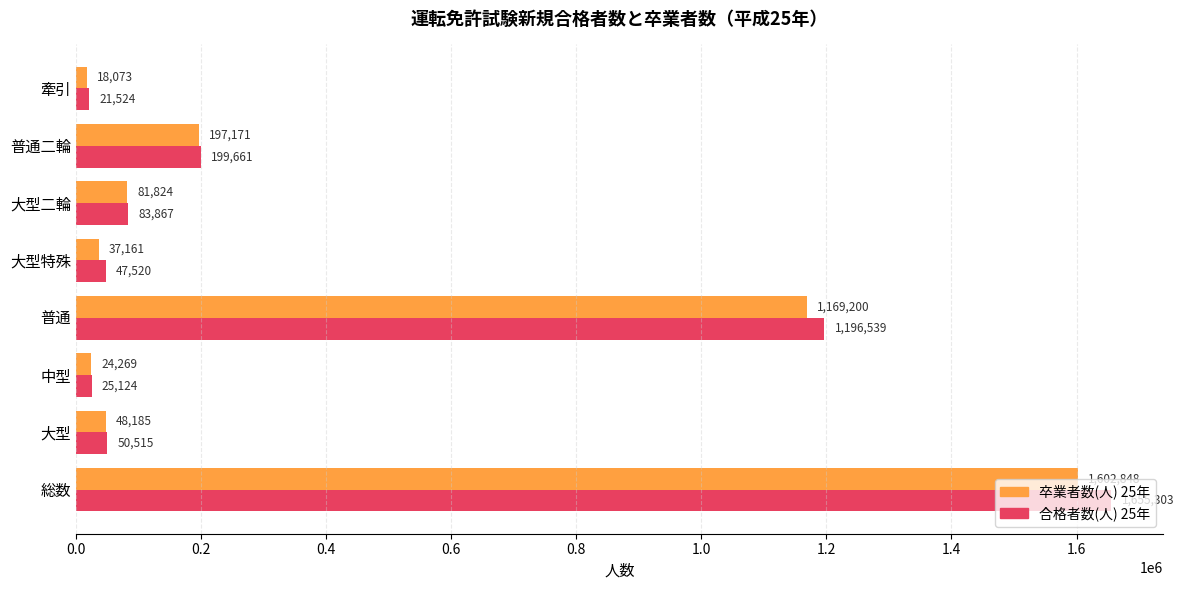

Which series has the largest range (max minus min)?

合格者数(人) 25年